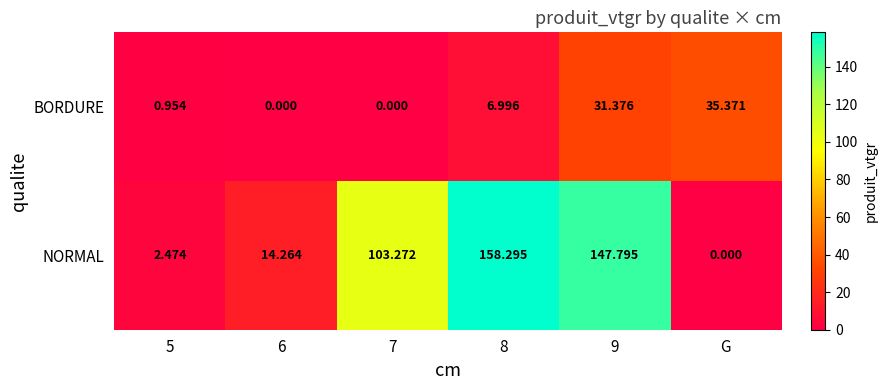

What is the spread (max minus min) of values at 7?

103.3